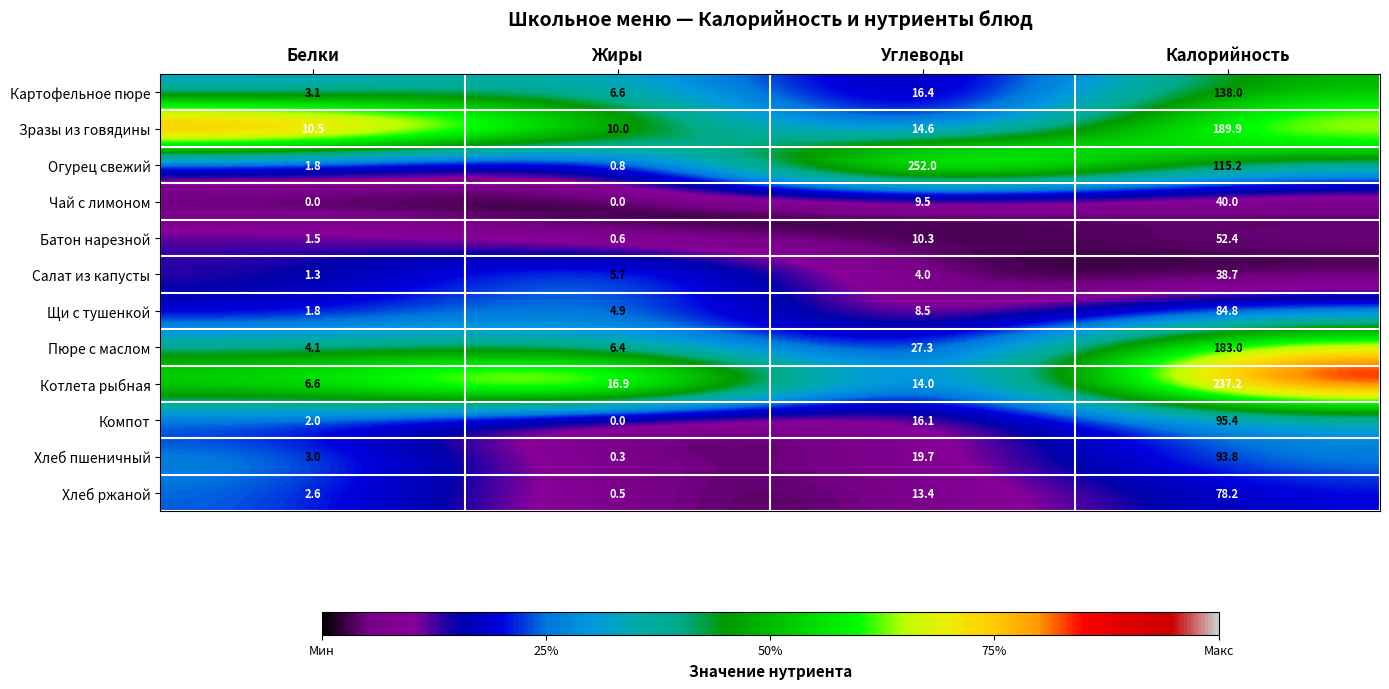

What is the sum of all Зразы из говядины values?

225.0